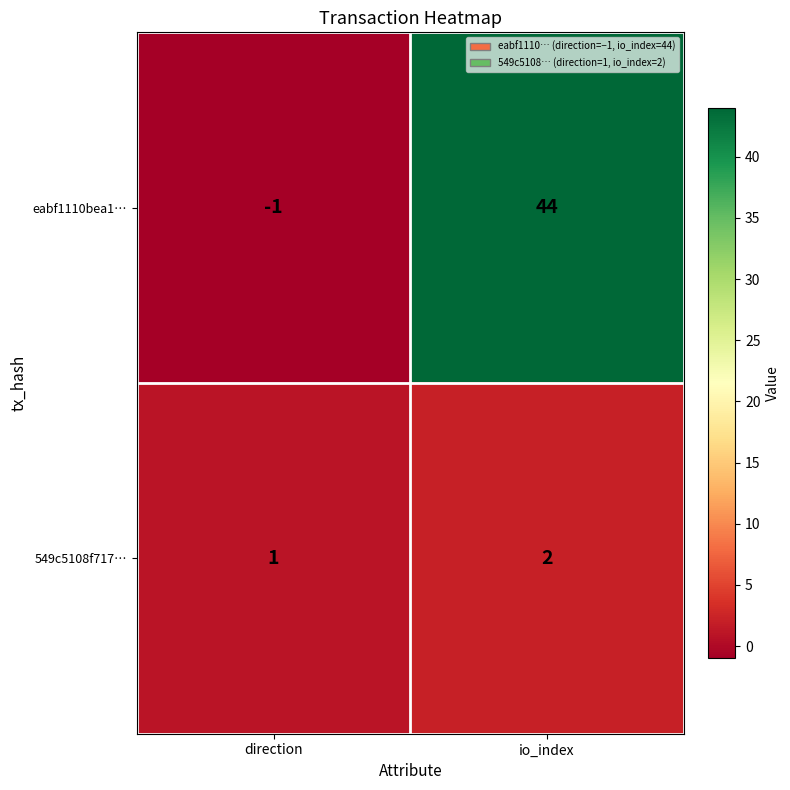

Count the number of categories in the chart.

2